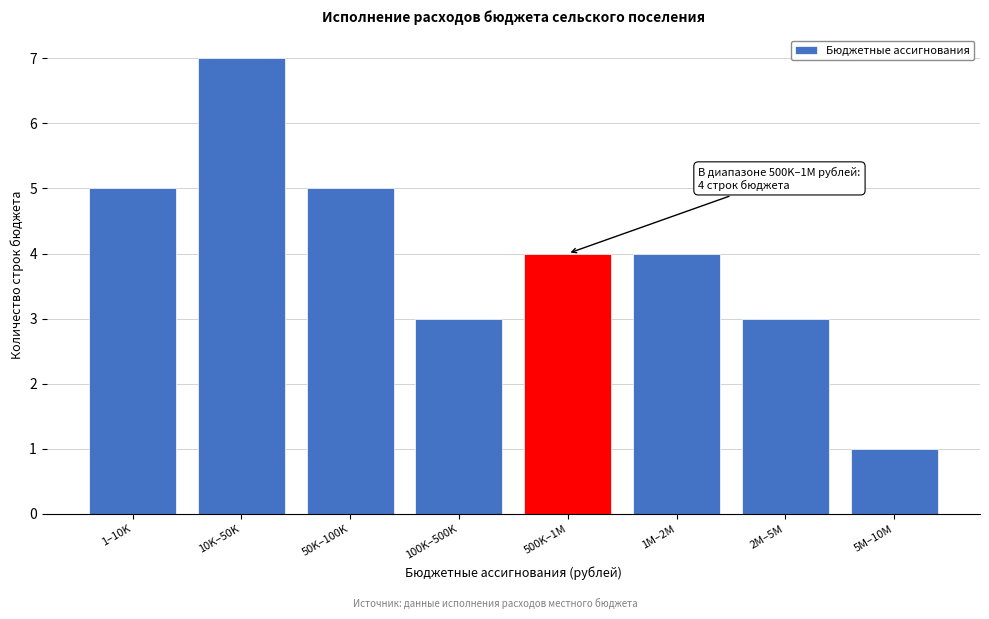

Reading left to right, transcribe all the data shown in this chart.

5	7	5	3	4	4	3	1